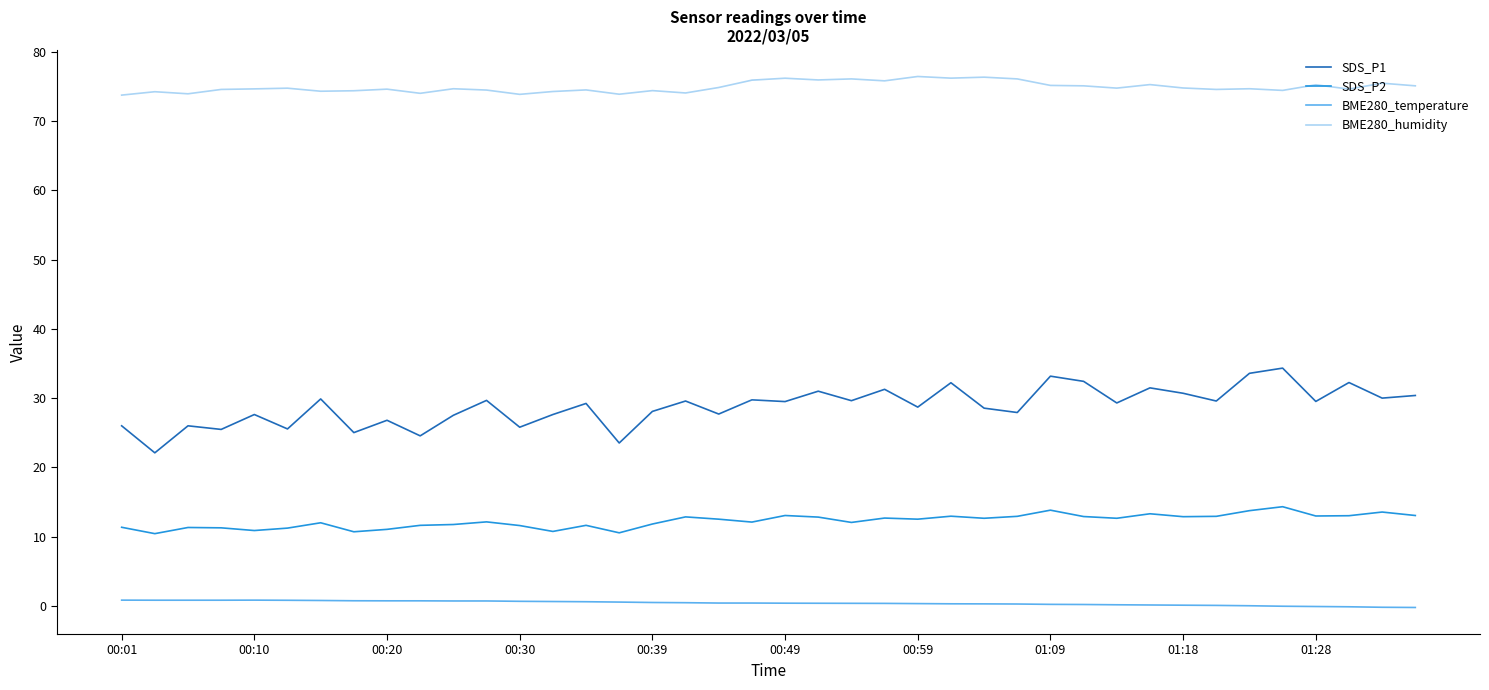

What is the difference between the maximum and minimum values in the SDS_P2 series?

3.9